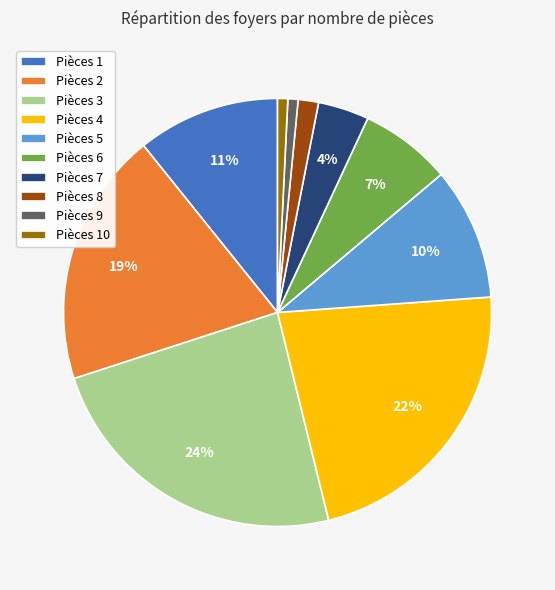

Count the number of slices in the pie.

10